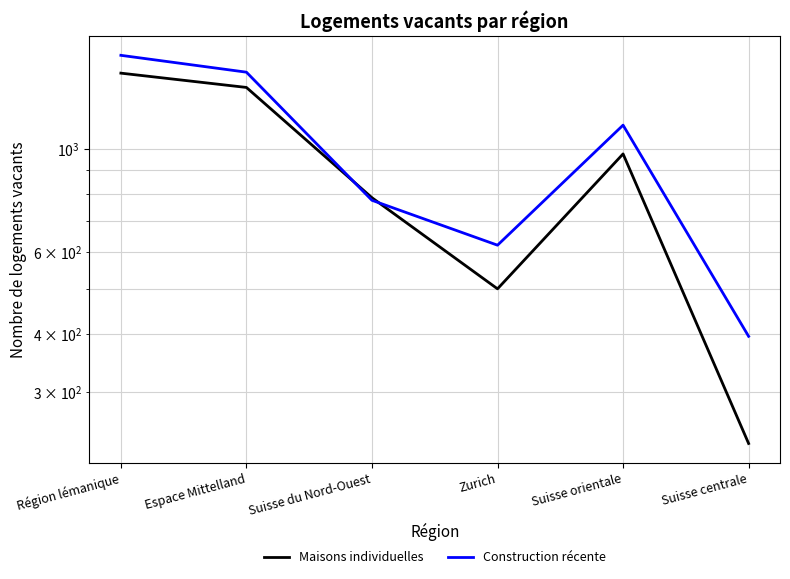

How many values in the Construction récente series are below 1127?

3